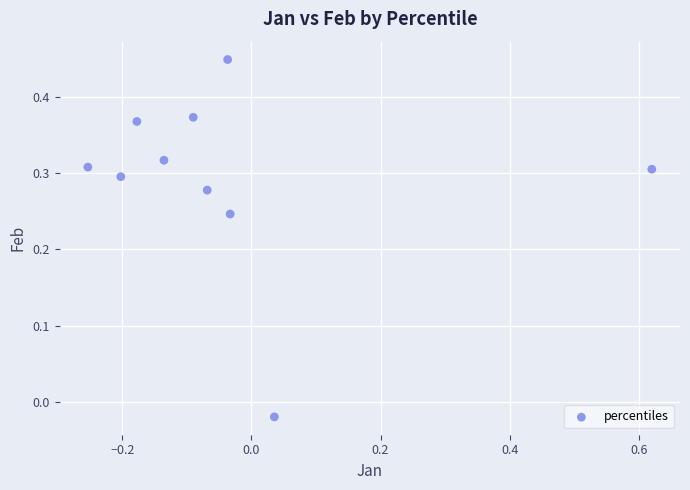

What is the range of X values (max minus min)?

0.9